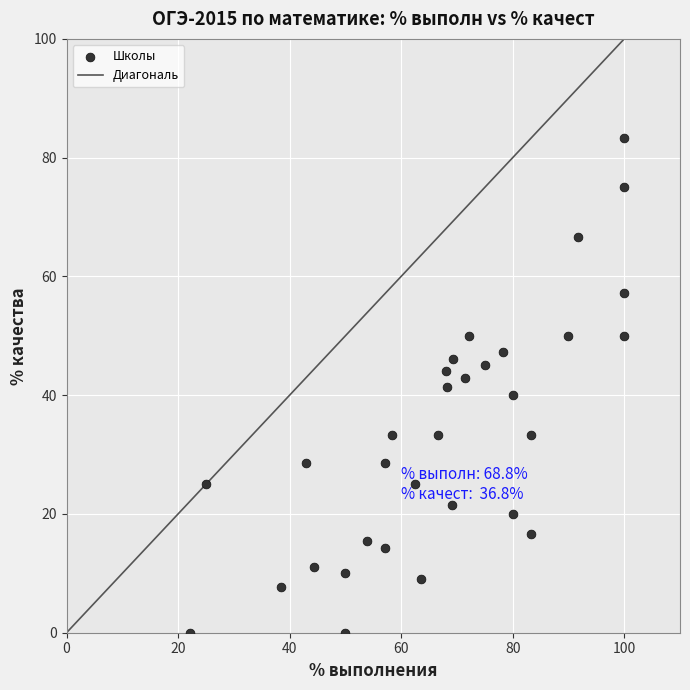

What is the range of X values (max minus min)?

77.8